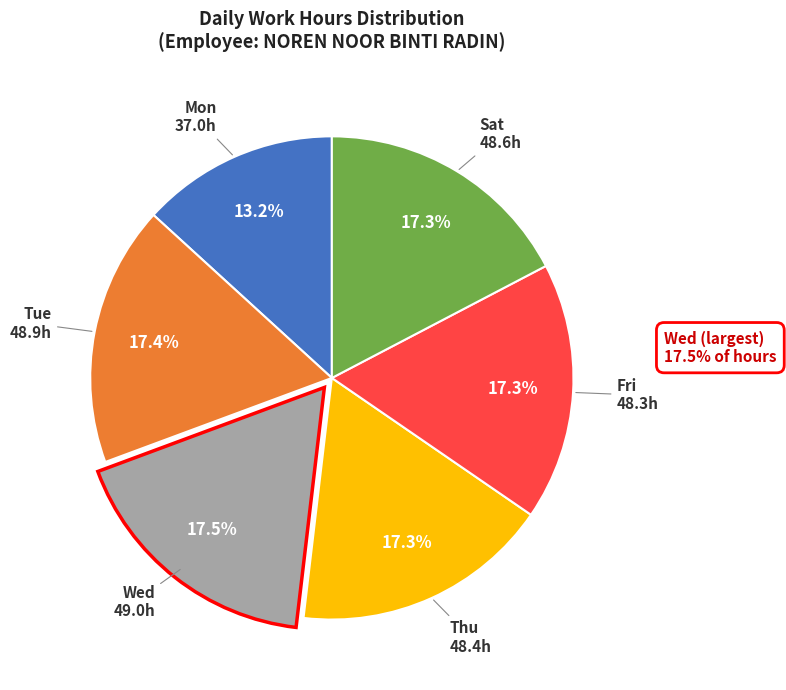

Does any single category account for the majority?

No